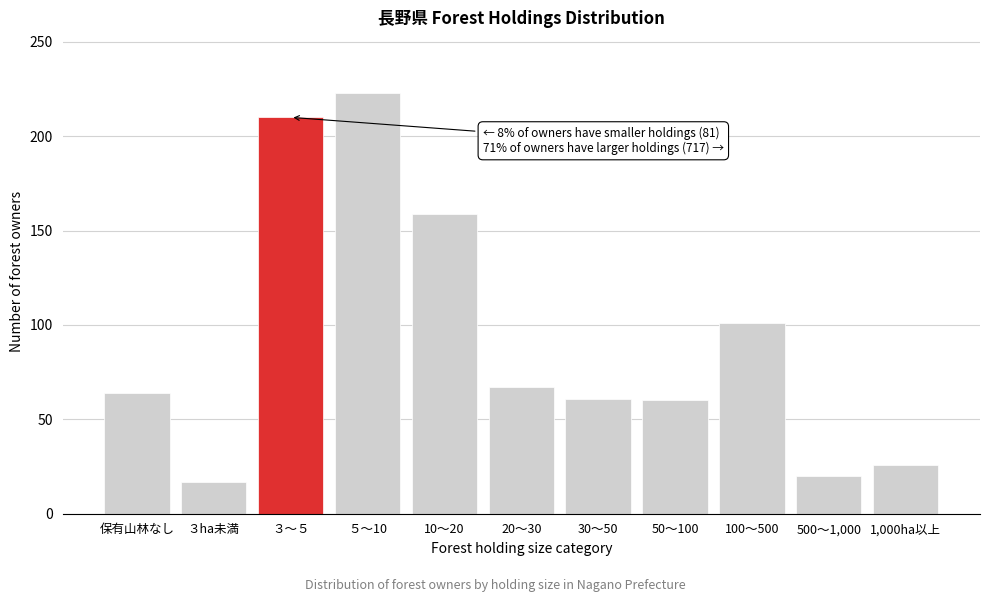

The chart shows a value of 167 at 100～500. True or false?

False